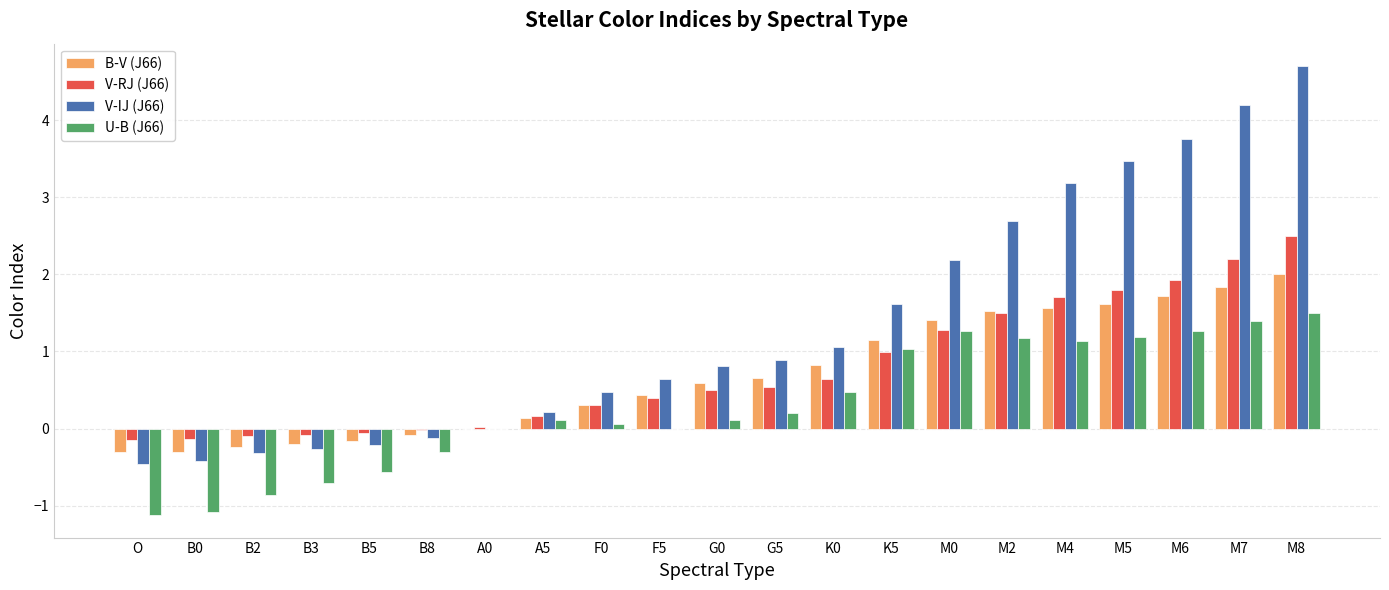

What is the sum of all B-V (J66) values?

14.5